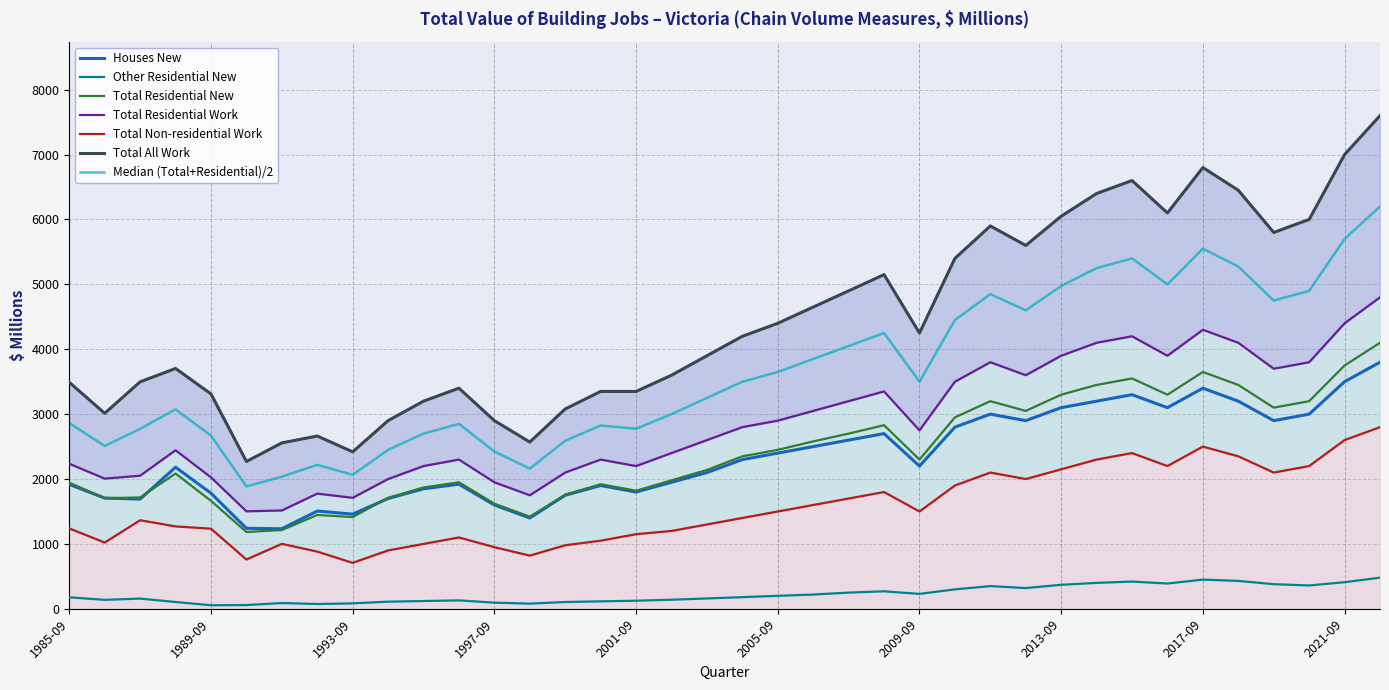

The value of Houses New at 2008-09 is 1394.3. True or false?

False